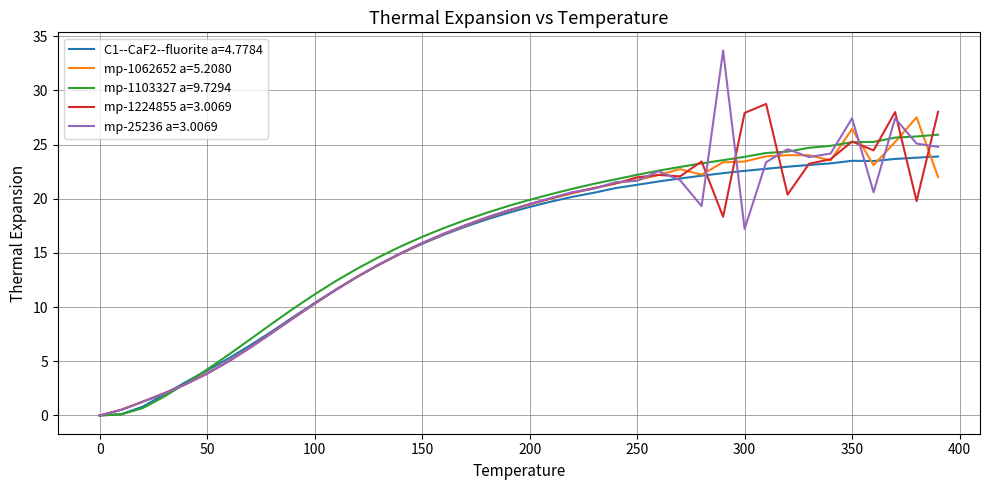

In mp-25236 a=3.0069, how many points are higher than both neighbors (excluding endpoints)?

5